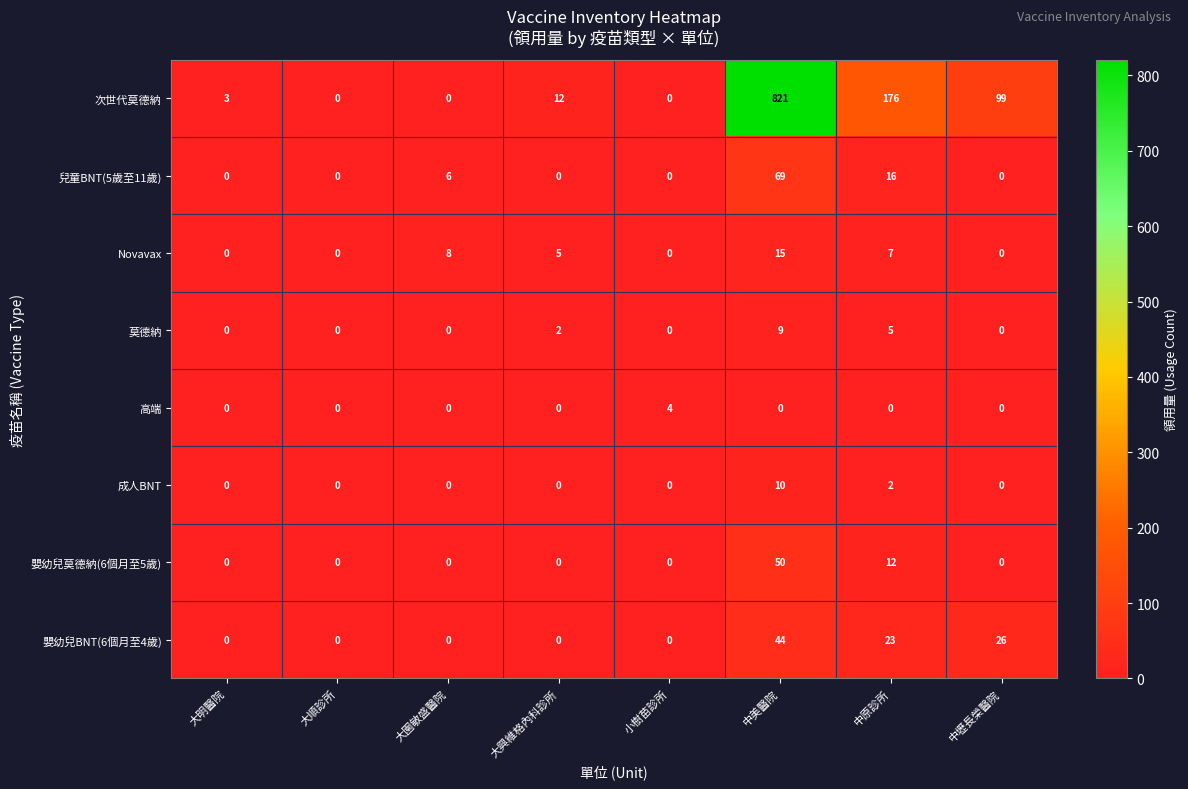

The 嬰幼兒莫德納(6個月至5歲) series shows 12 at 中原診所. True or false?

True